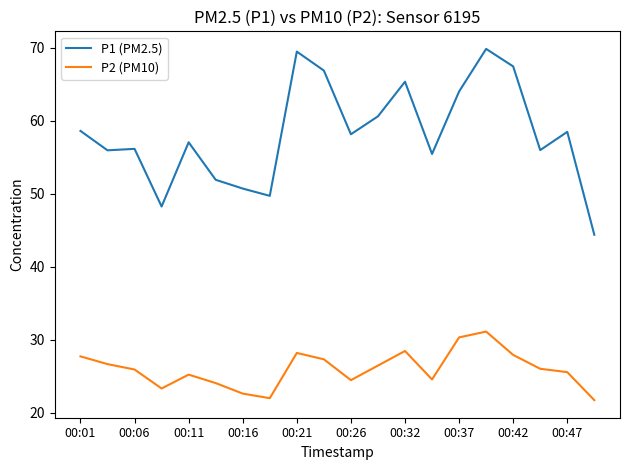

List the series in order of their peak value, lowest first.

P2 (PM10), P1 (PM2.5)